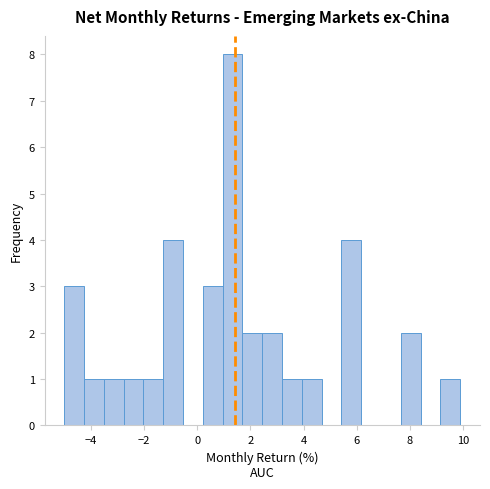

Read against the x-axis, roughly where is the centre of the tallest bar?

1.4